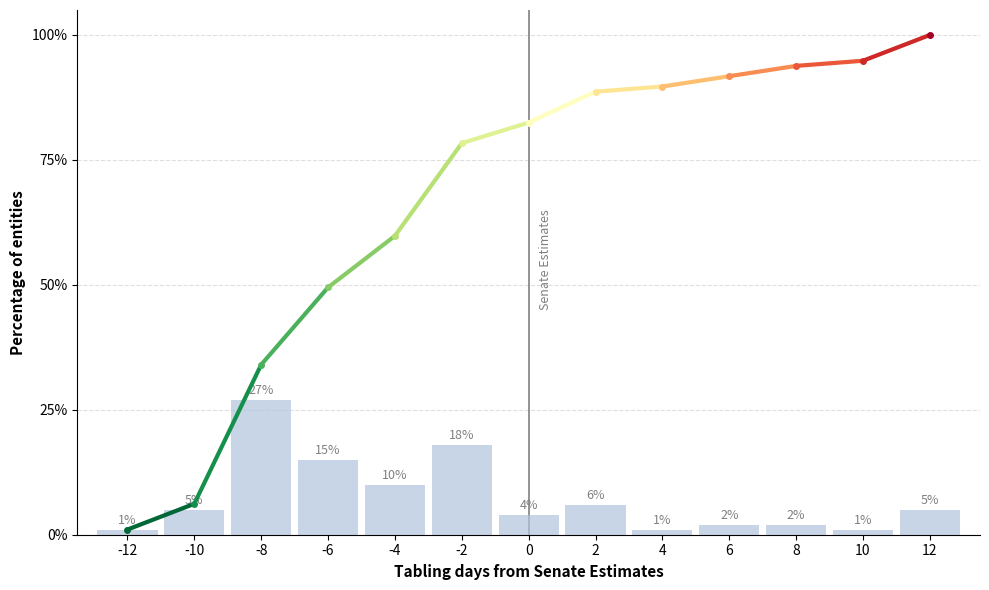

Reading left to right, transcribe all the data shown in this chart.

-12=1	-10=5	-8=27	-6=15	-4=10	-2=18	0=4	2=6	4=1	6=2	8=2	10=1	12=5